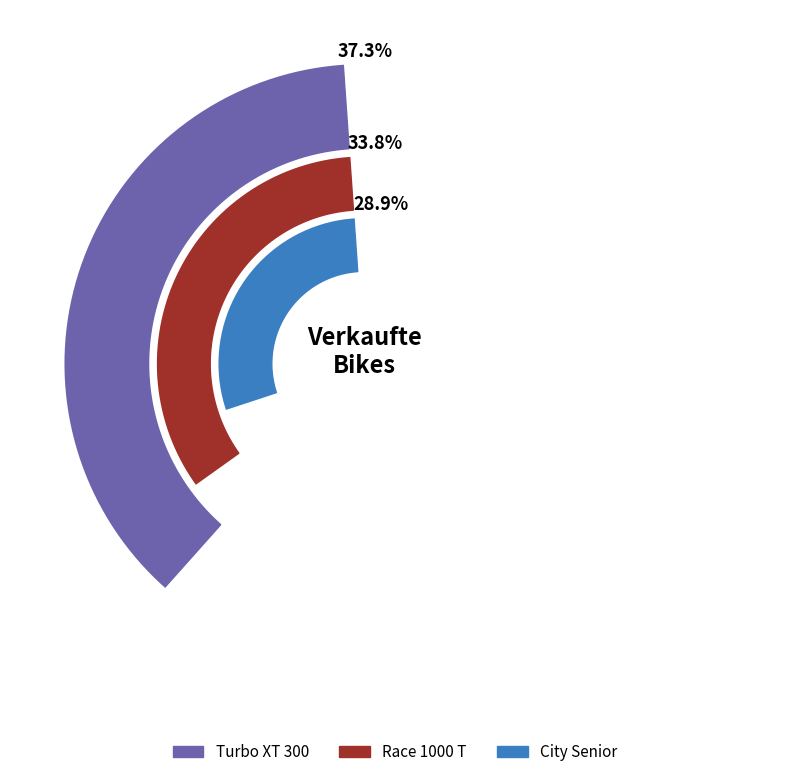

Is it true that 28 is 8% of the pie?

True